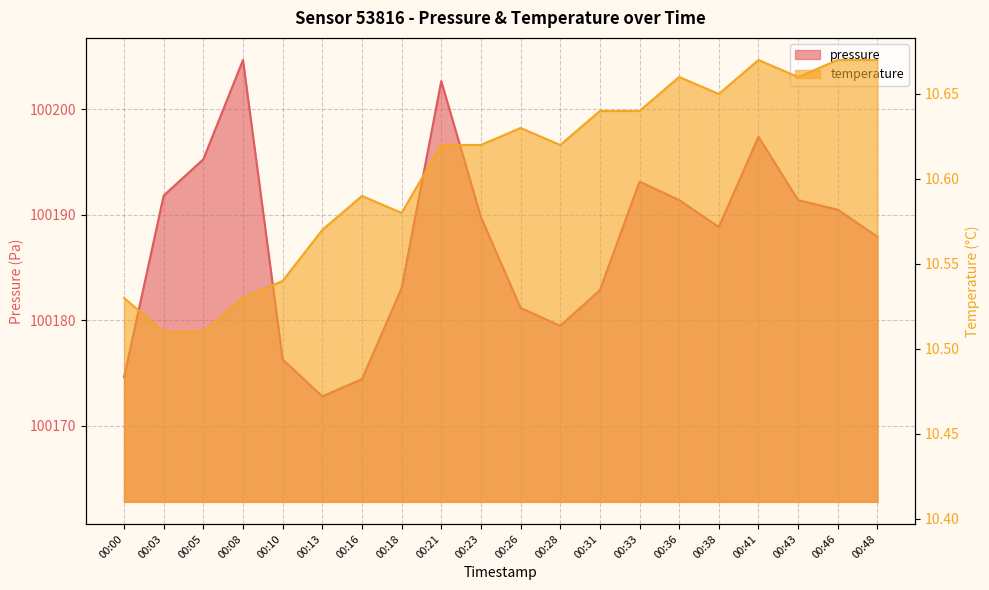

What is the average value of the pressure series?

100187.5